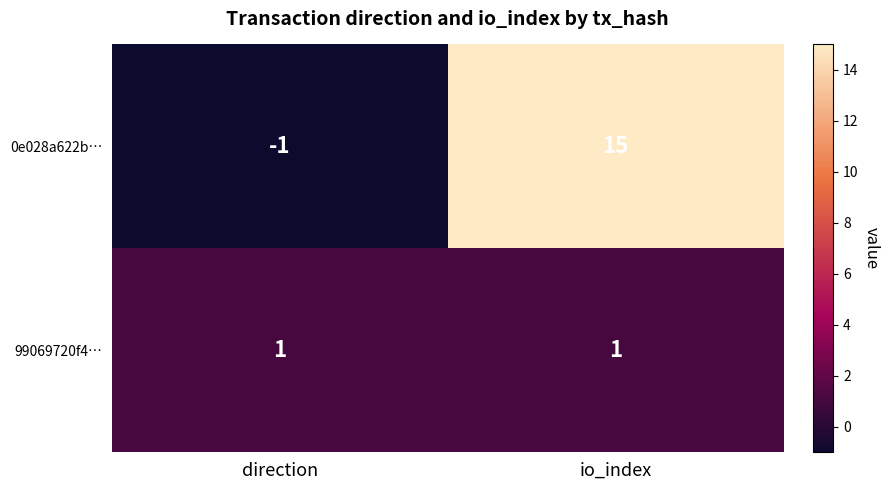

What is the sum of the 0e028a622b… values at io_index and direction?

14